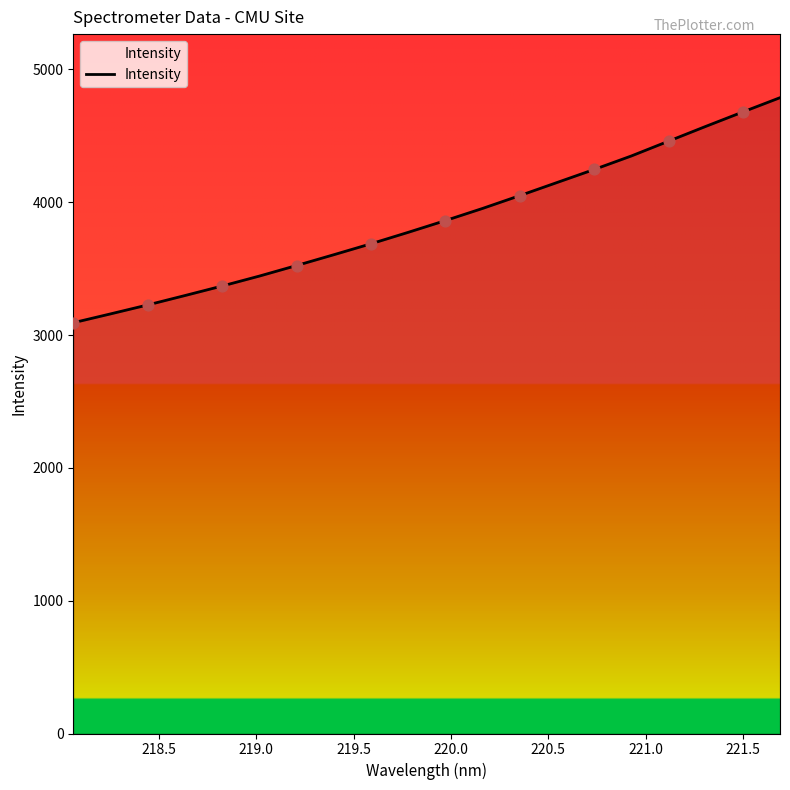

What is the difference between the maximum and minimum values?

1694.4